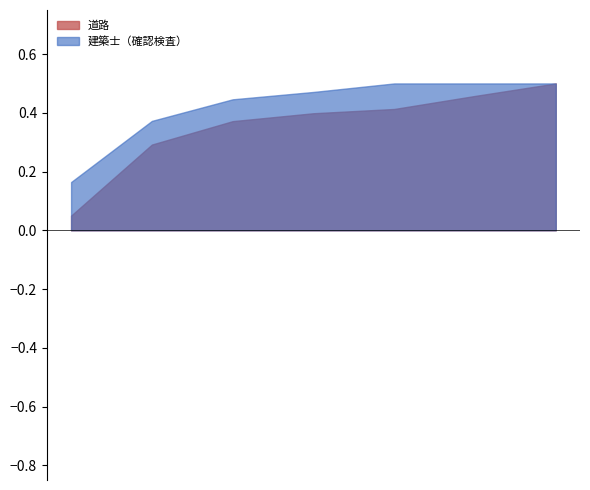

Rank the series by their maximum value, from highest to lowest.

建築士（確認検査）, 道路